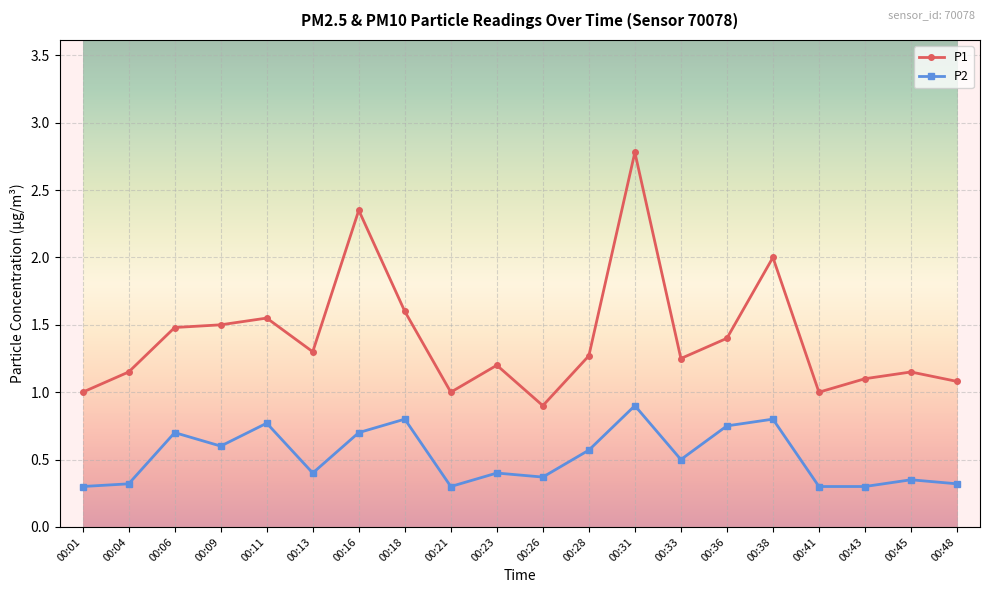

True or false: P2 has more than 2 points higher than both neighbors.

True